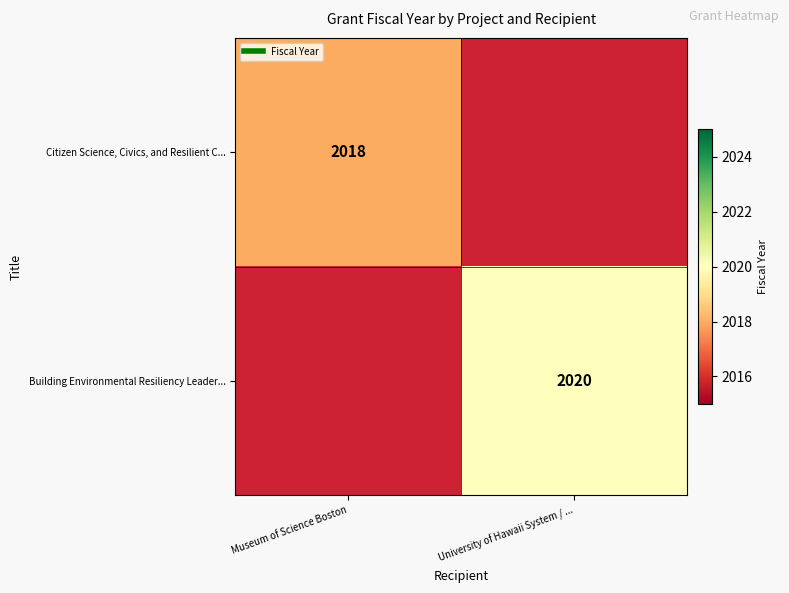

How many data points in Building Environmental Resiliency Leader... are less than 2020?

1